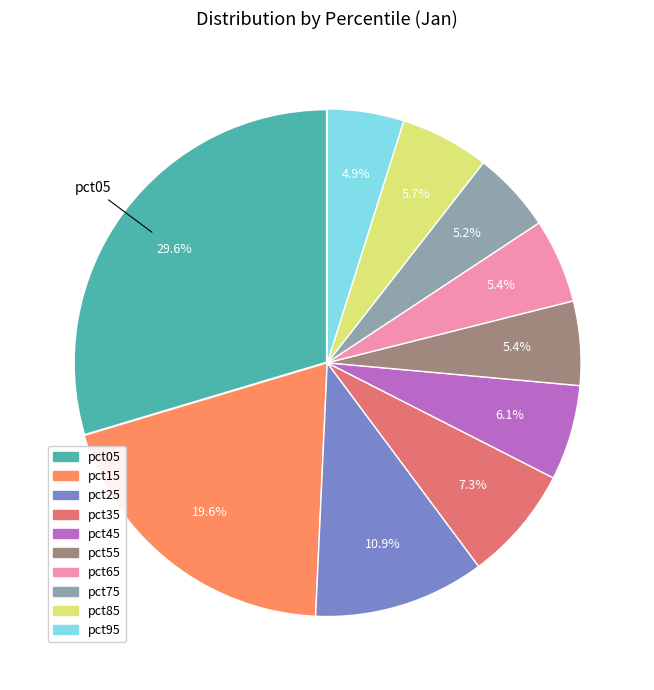

Is there any slice that represents more than half of the pie?

No